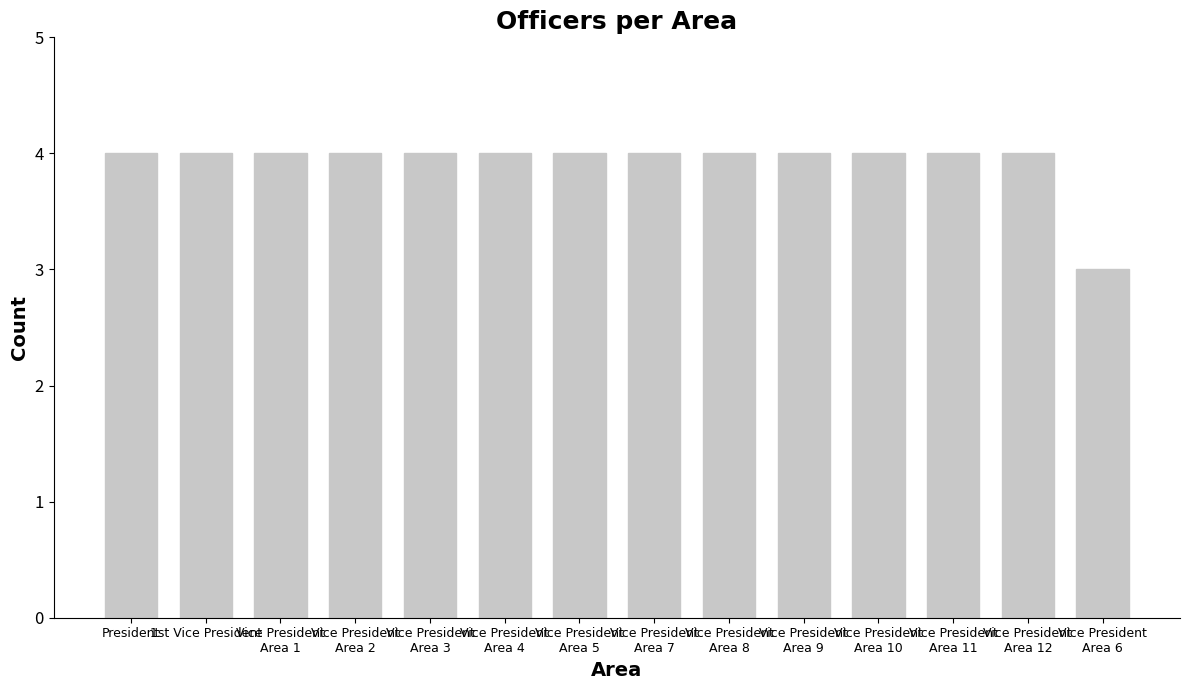

Reading left to right, what are all the values shown in this chart?

4	4	4	4	4	4	4	4	4	4	4	4	4	3